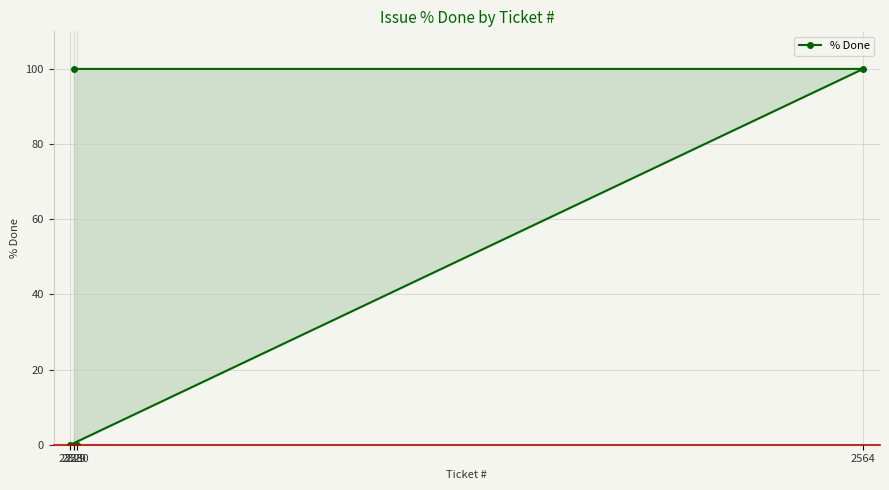

The chart shows a value of 100 at 2564. True or false?

True